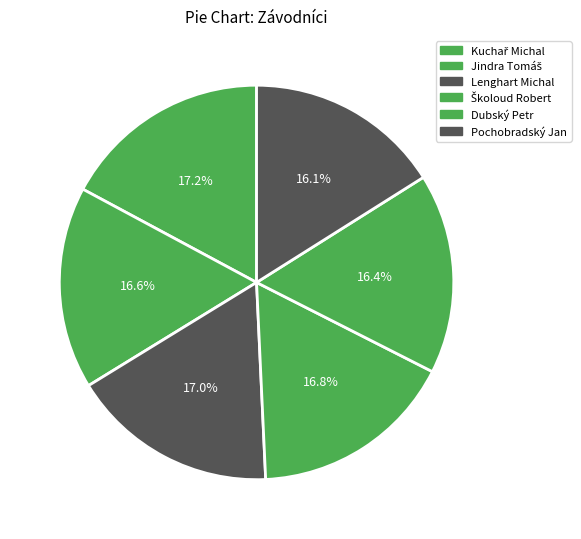

Which has a higher value, Lenghart Michal or Dubský Petr?

Lenghart Michal